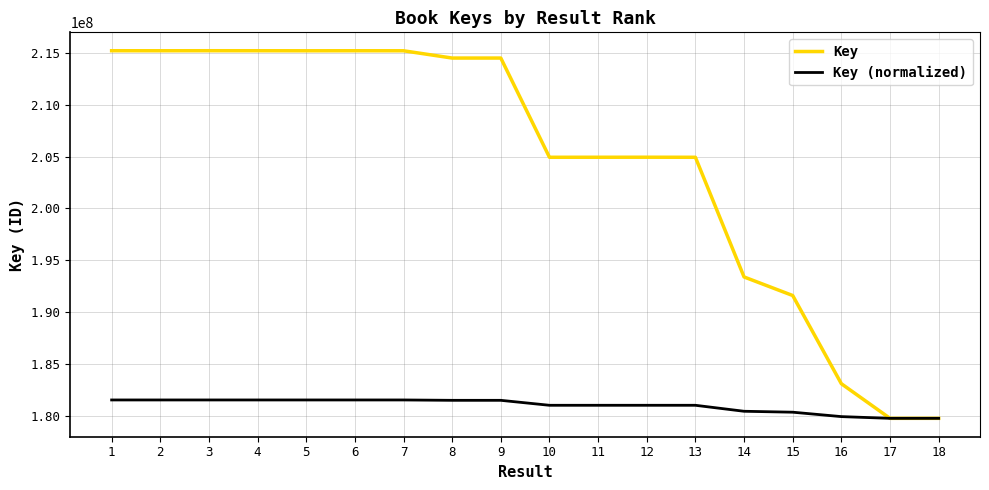

Is it true that Key (normalized) equals 63739769.4 at 10?

False